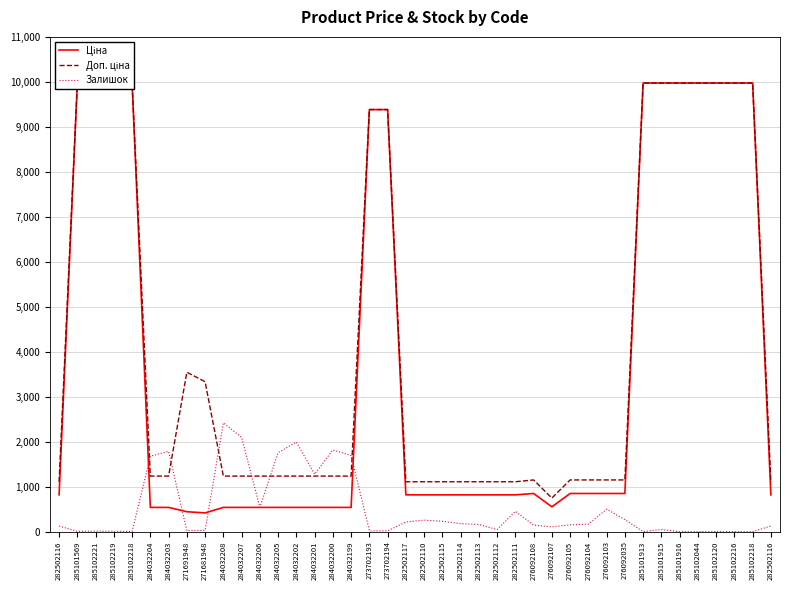

Reading right to left, transcribe all the data shown in this chart.

Ціна: 818.5	9975.0	9975.0	9975.0	9975.0	9975.0	9975.0	9975.0	848.4	848.4	848.4	848.4	551.5	848.4	818.5	818.5	818.5	818.5	818.5	818.5	818.5	9384.0	9384.0	539.0	539.0	539.0	539.0	539.0	539.0	539.0	539.0	416.6	443.1	539.0	539.0	9975.0	9975.0	9975.0	9975.0	818.5
Доп. ціна: 1109.2	9975.0	9975.0	9975.0	9975.0	9975.0	9975.0	9975.0	1149.7	1149.7	1149.7	1149.7	747.0	1149.7	1109.2	1109.2	1109.2	1109.2	1109.2	1109.2	1109.2	9384.0	9384.0	1235.4	1235.4	1235.4	1235.4	1235.4	1235.4	1235.4	1235.4	3332.5	3545.0	1235.4	1235.4	9975.0	9975.0	9975.0	9975.0	1109.2
Залишок: 125.0	0.0	0.0	0.0	0.0	0.0	47.0	1.0	269.0	500.0	167.0	151.0	107.0	145.0	451.0	46.0	159.0	178.0	229.0	256.0	215.0	18.0	18.0	1692.0	1816.0	1276.0	1992.0	1757.0	539.0	2096.0	2419.0	30.0	22.0	1786.0	1677.0	3.0	9.0	11.0	7.0	125.0